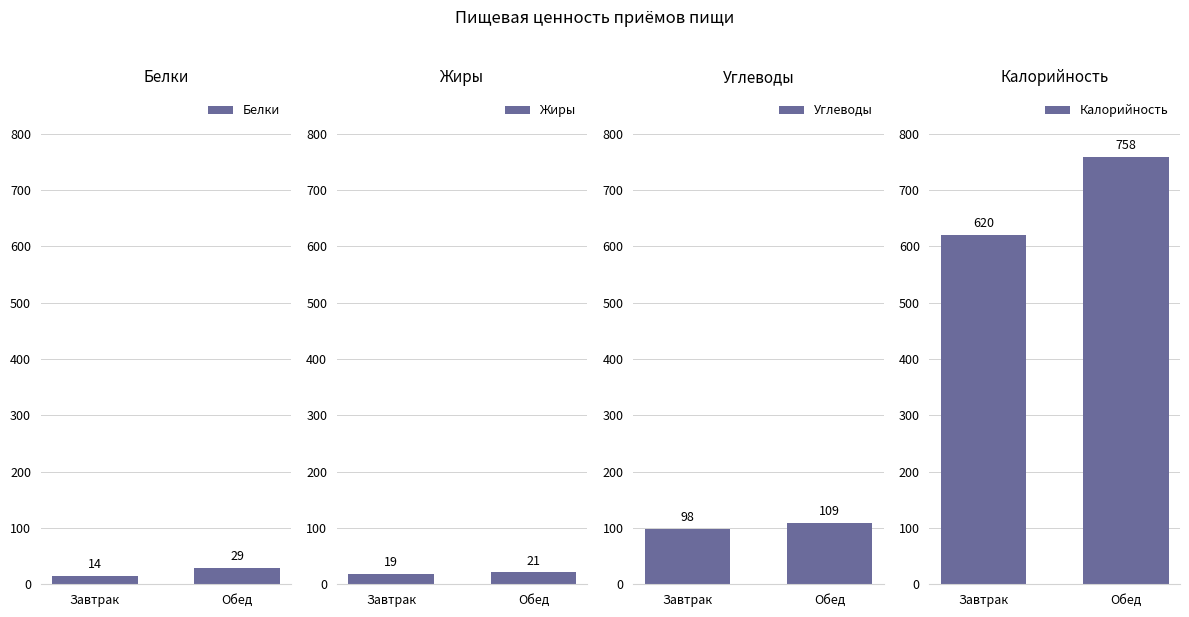

Does the chart contain any negative values?

No